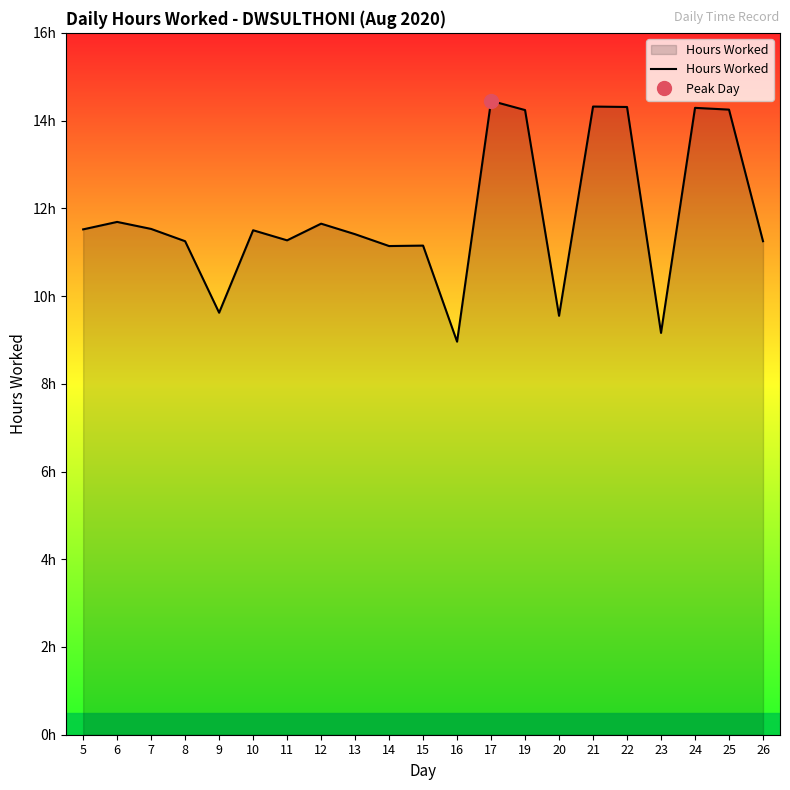

Where is the first local minimum?

9